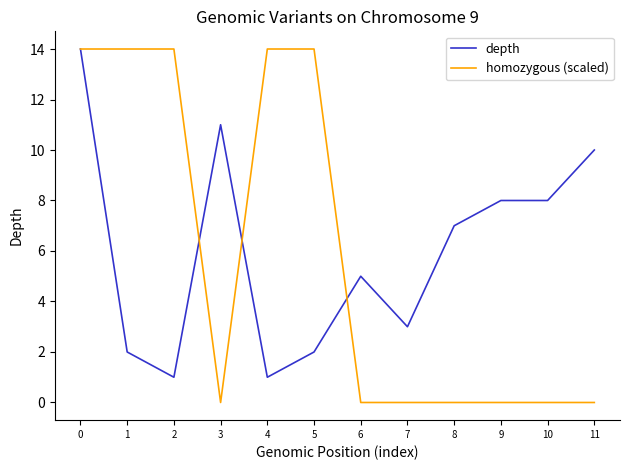

Is the value of depth at 4 greater than the value of homozygous (scaled) at 7?

Yes